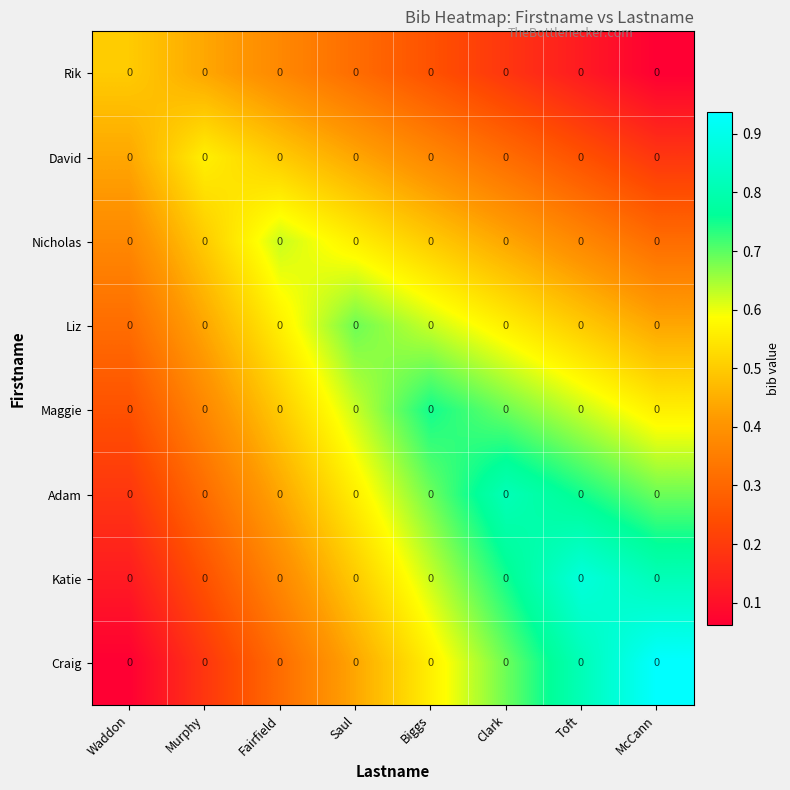

Read the Liz value at Clark.

0.6